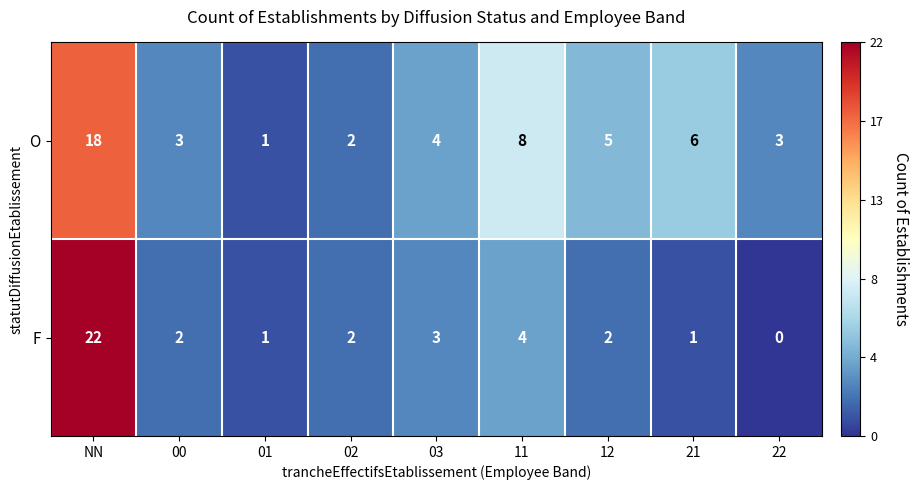

Reading left to right, transcribe all the data shown in this chart.

O: NN=18	00=3	01=1	02=2	03=4	11=8	12=5	21=6	22=3
F: NN=22	00=2	01=1	02=2	03=3	11=4	12=2	21=1	22=0